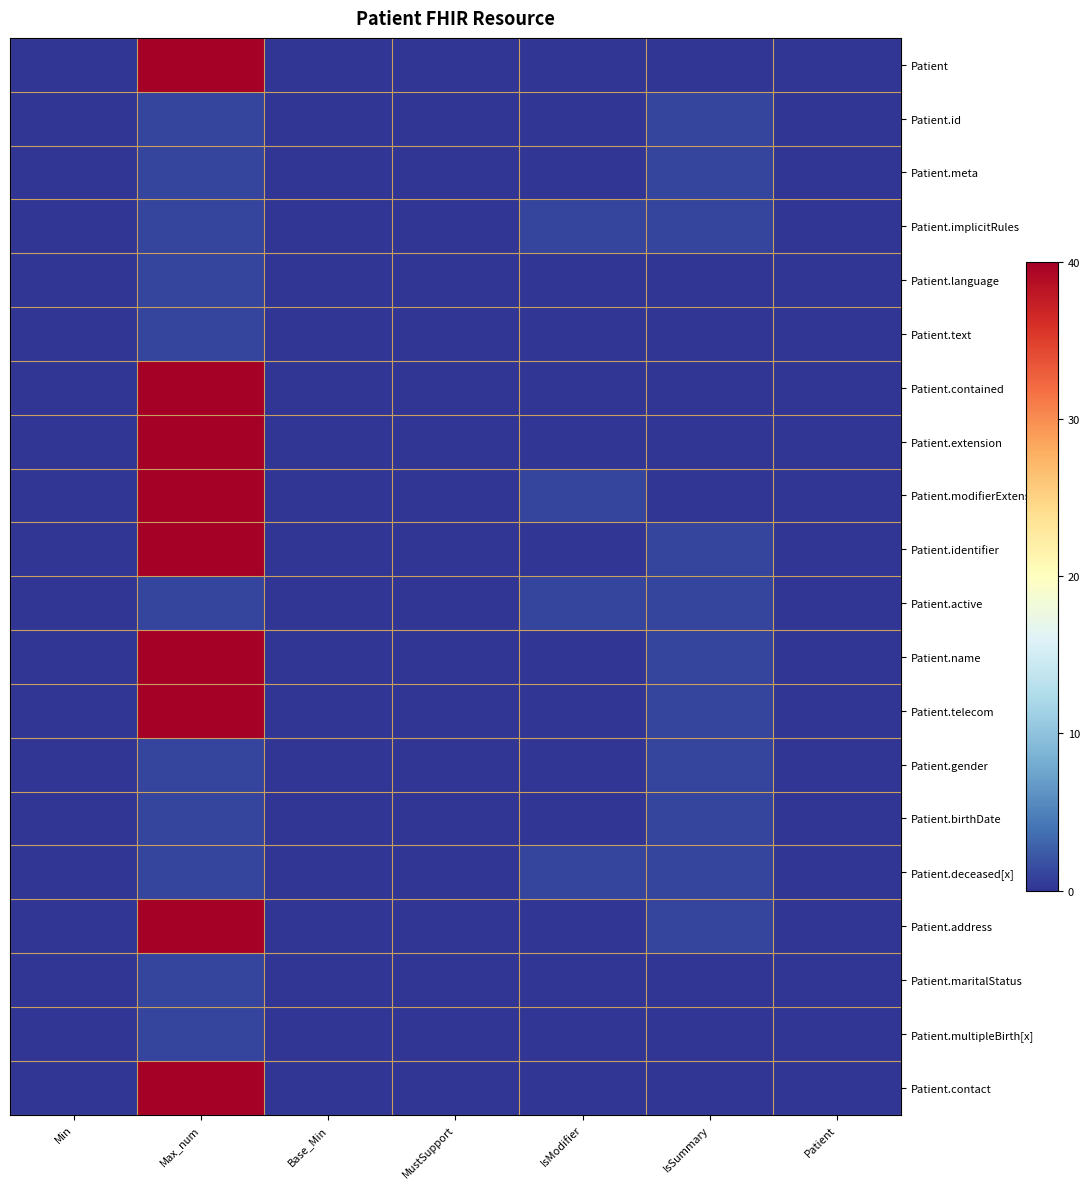

How many data points does each series have?

7